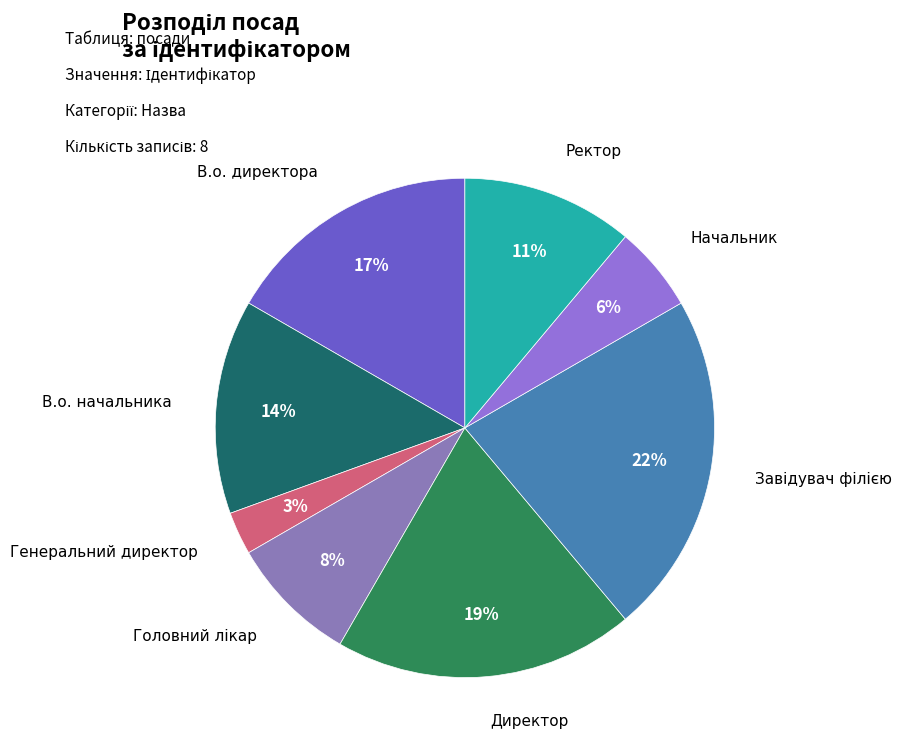

Do Директор and Ректор together represent more than half of the pie?

No